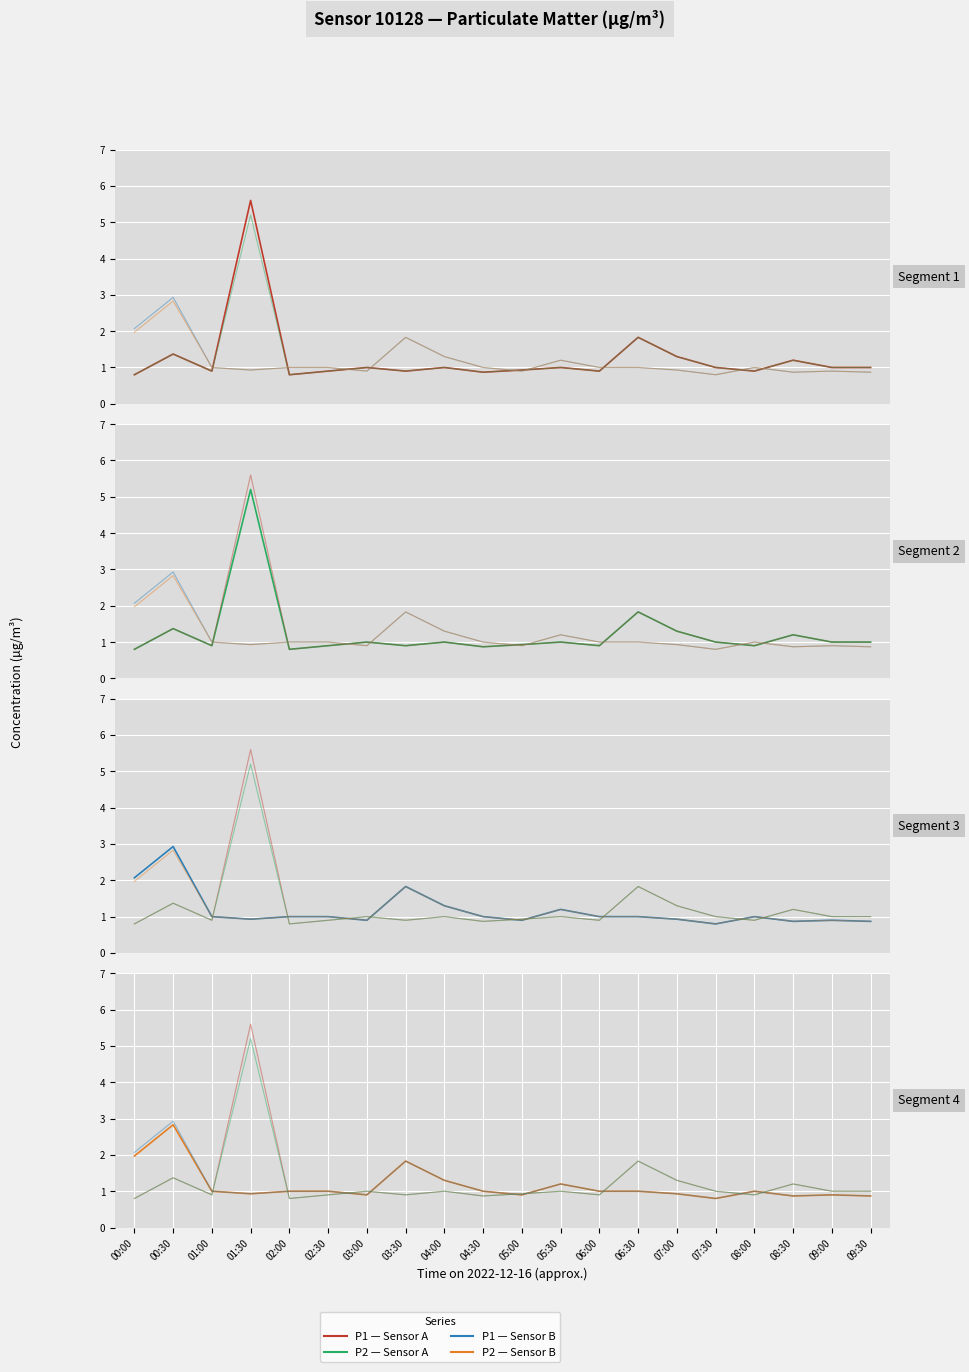

True or false: P1 — Sensor A has more than 1 interior local peaks.

True